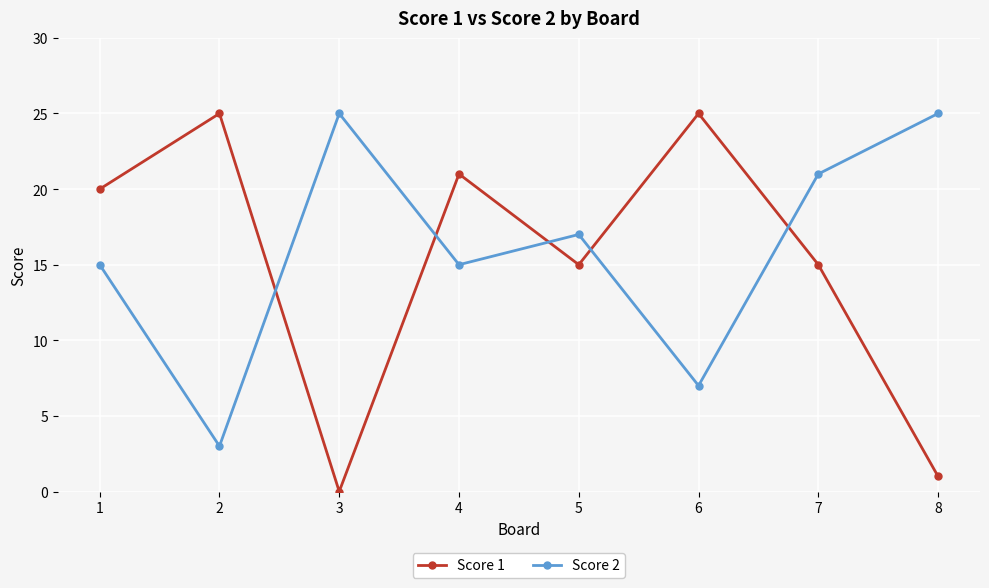

Reading left to right, transcribe all the data shown in this chart.

Score 1: 1=20	2=25	3=0	4=21	5=15	6=25	7=15	8=1
Score 2: 1=15	2=3	3=25	4=15	5=17	6=7	7=21	8=25